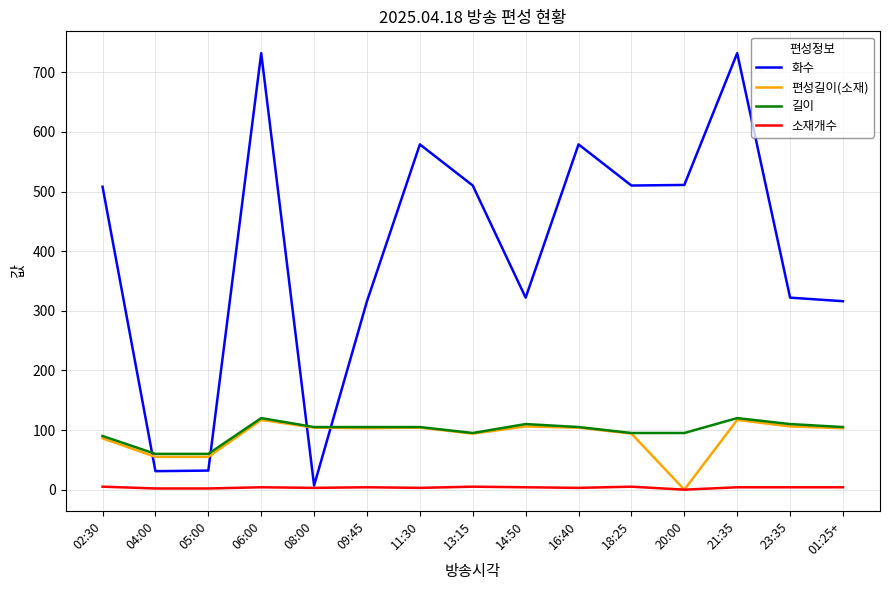

What is the average value of the 소재개수 series?

3